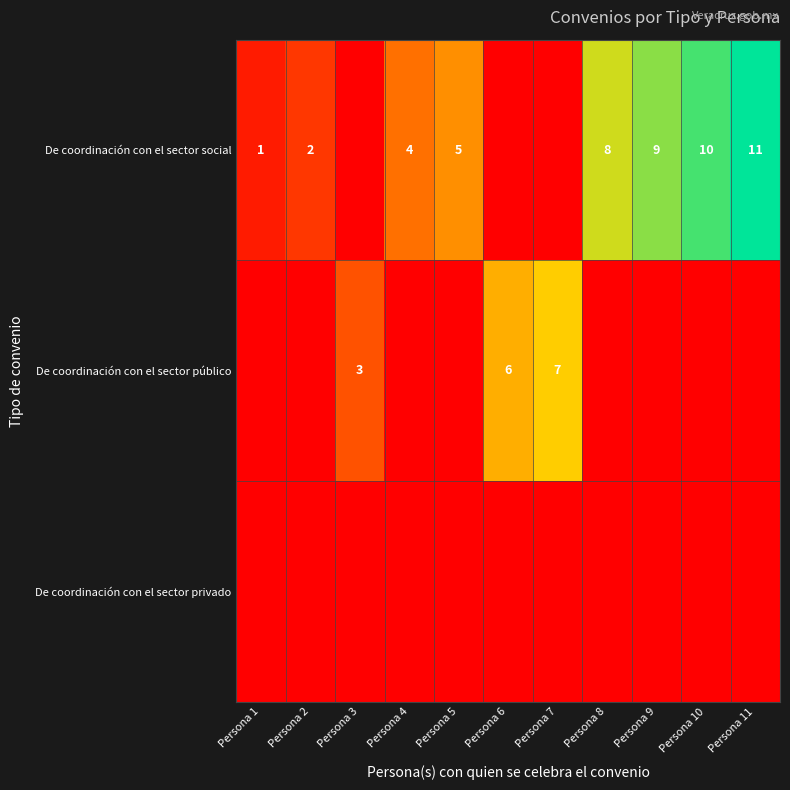

True or false: De coordinación con el sector social has a value of 2 at Persona 10.

False